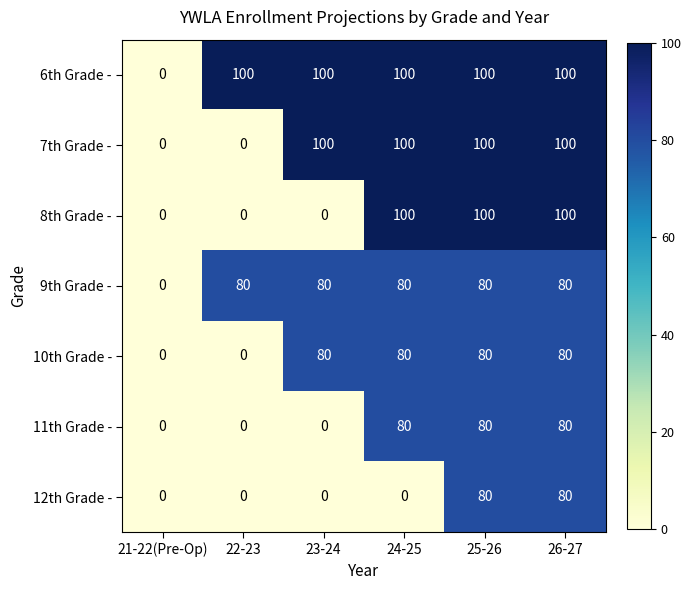

What is the difference between the maximum and second lowest values in the 8th Grade - series?

100